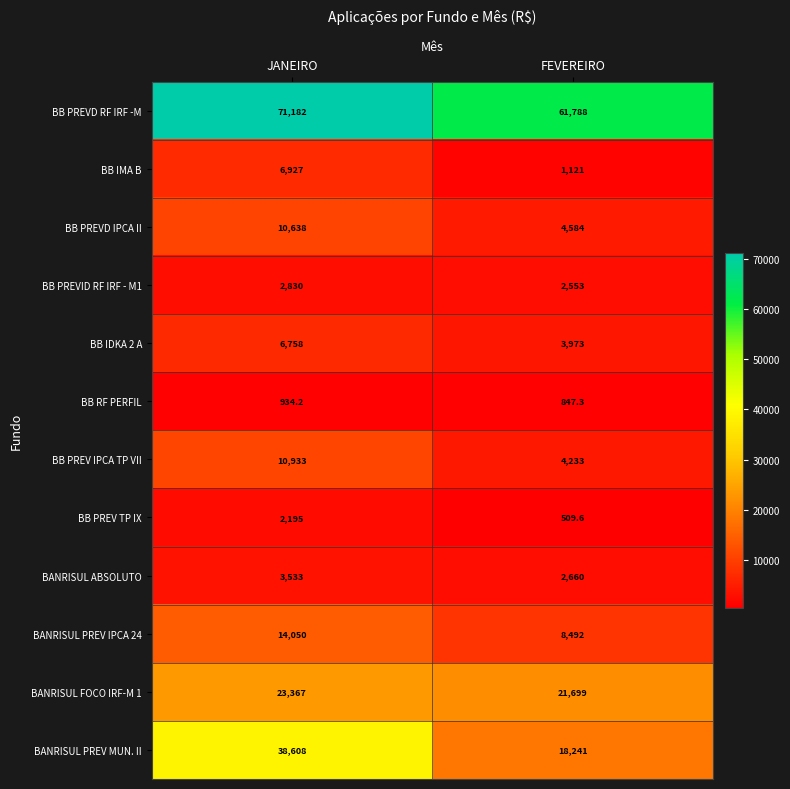

Which series changed the most between JANEIRO and FEVEREIRO?

BANRISUL PREV MUN. II